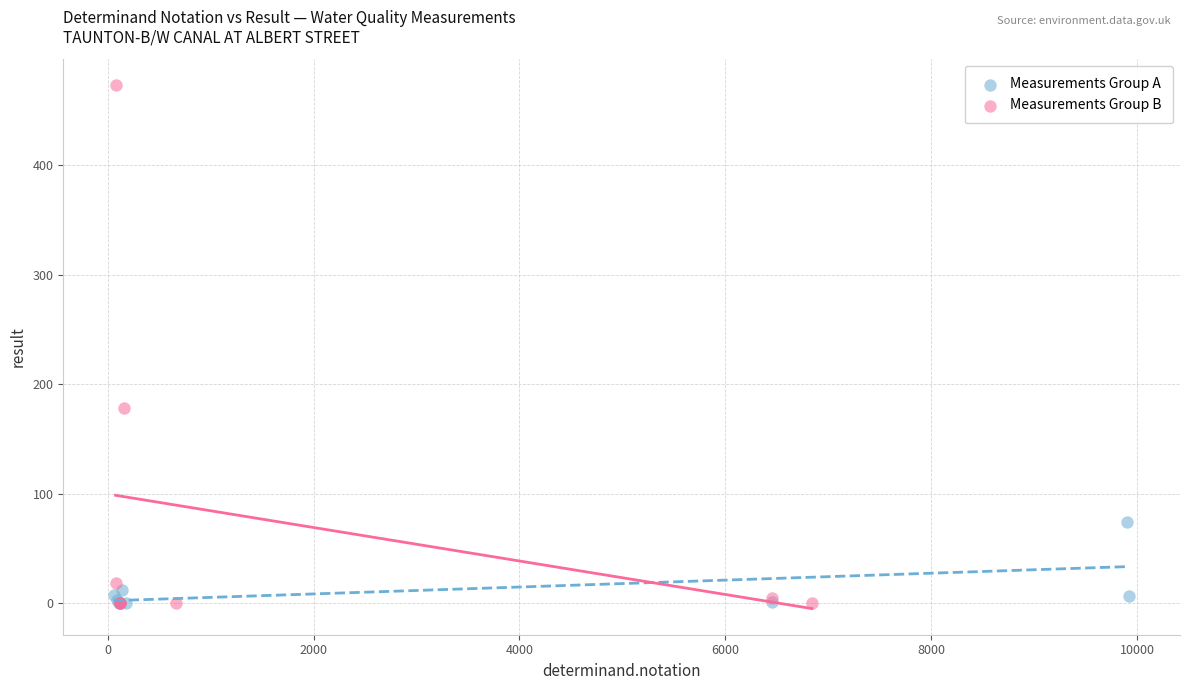

Which series has the widest spread of Y values?

Measurements Group B